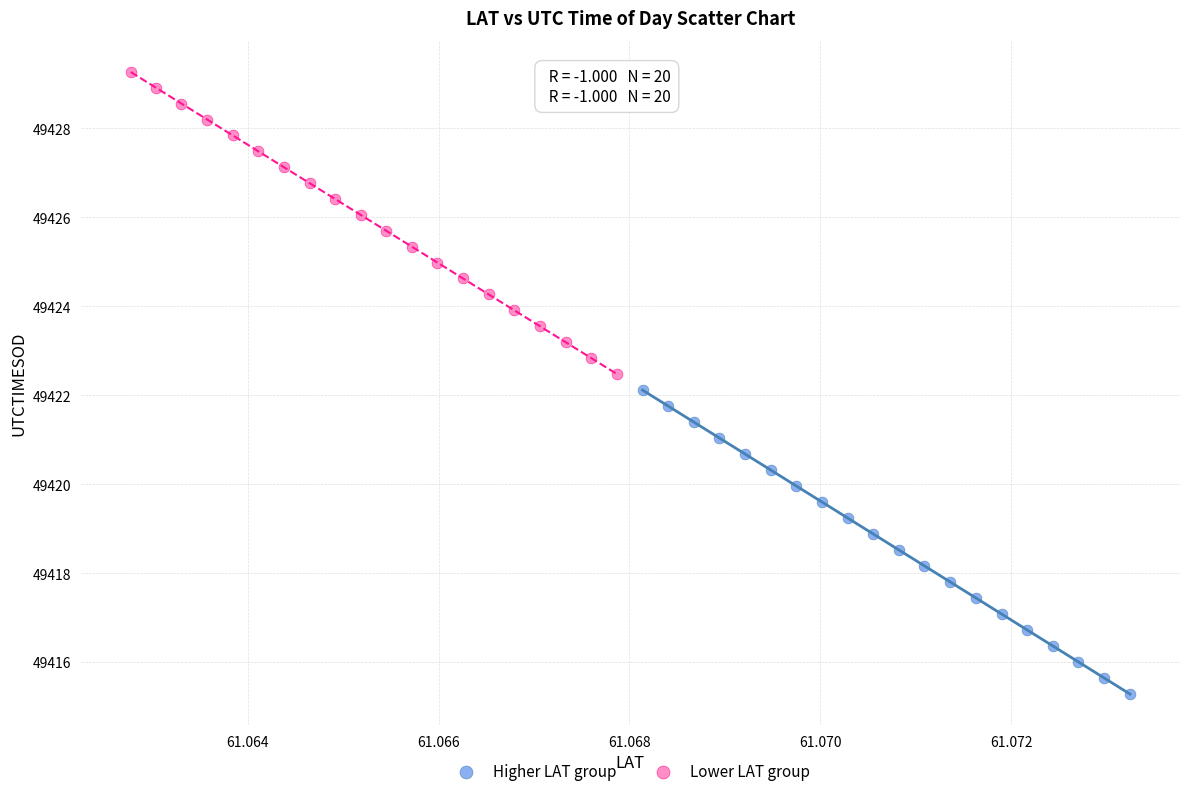

What are all the series names shown in the legend?

Higher LAT group, Lower LAT group